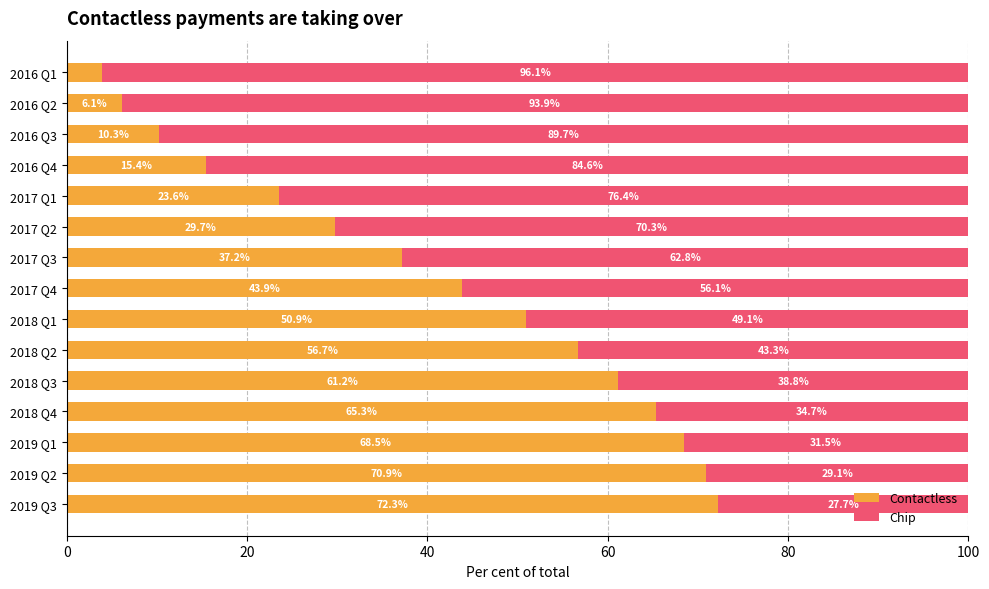

What is the difference between the maximum and minimum values in the Contactless series?

68.3